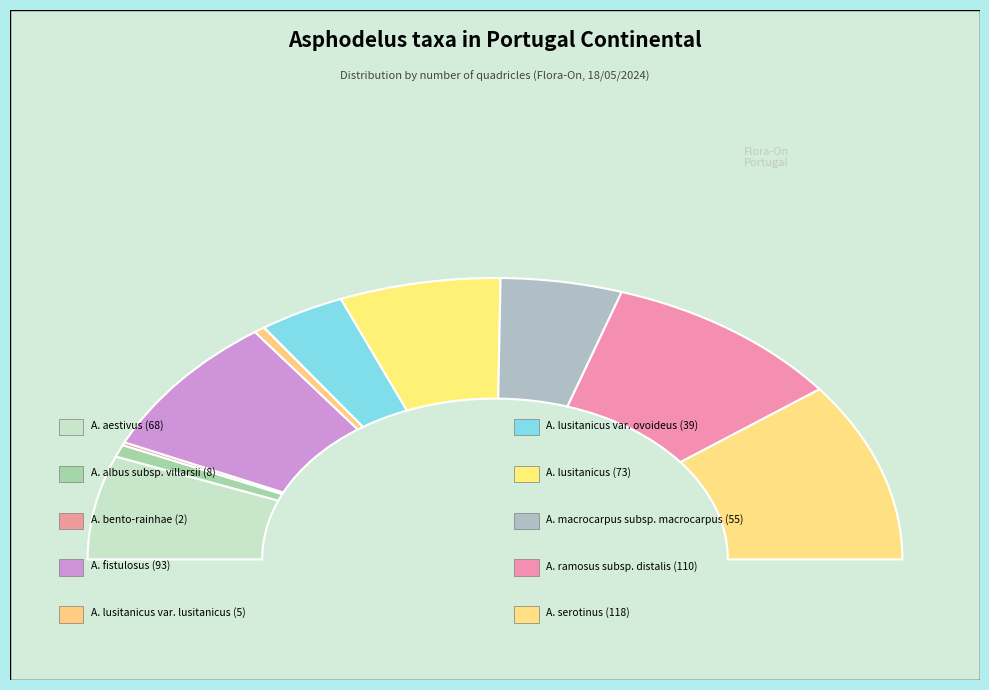

What is the change in value from Asphodelus aestivus to Asphodelus albus subsp. villarsii?

-60